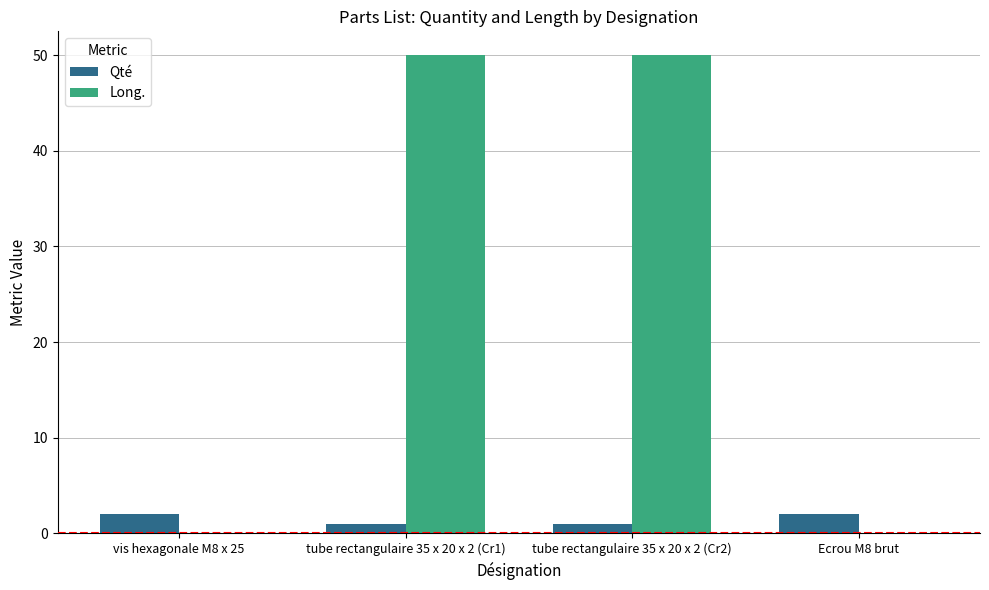

How many distinct data groups are displayed?

2